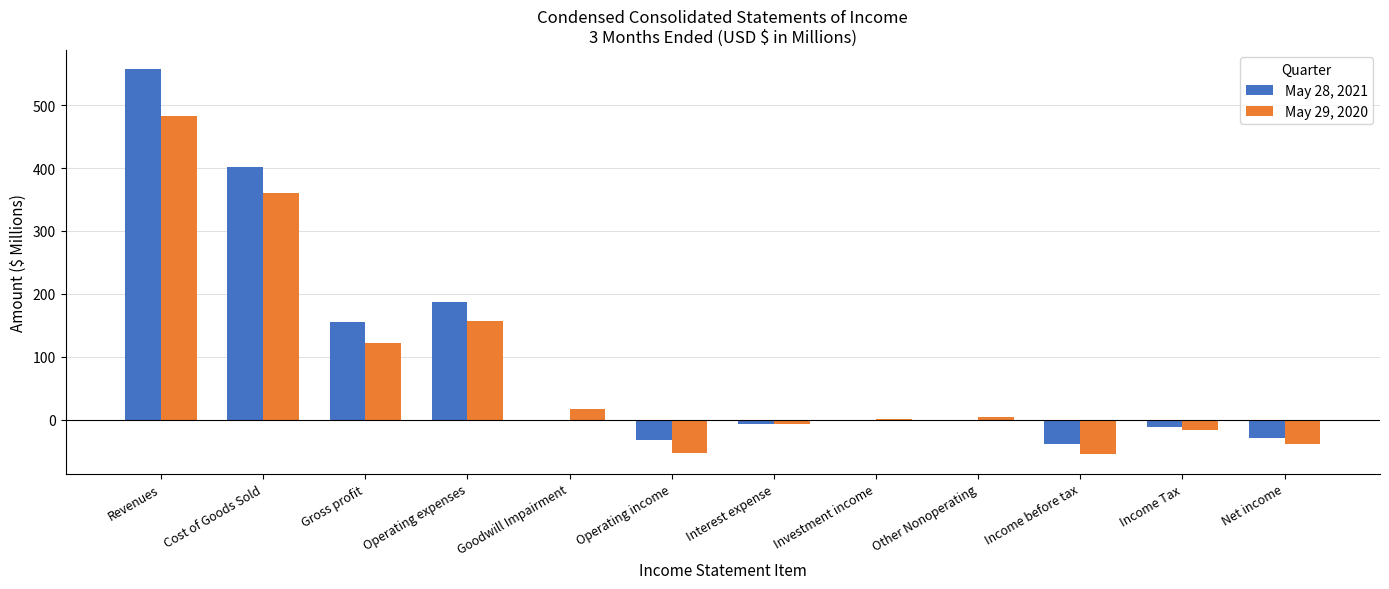

Between Cost of Goods Sold and Net income, which series saw the biggest shift?

May 28, 2021